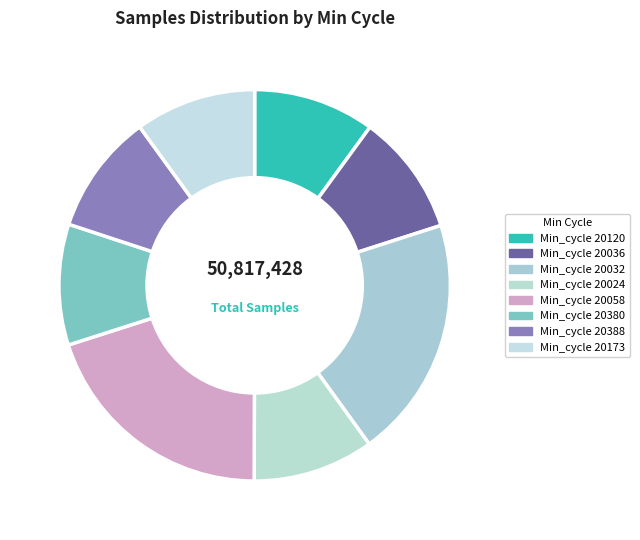

Which category has the smallest portion of the pie?

20388